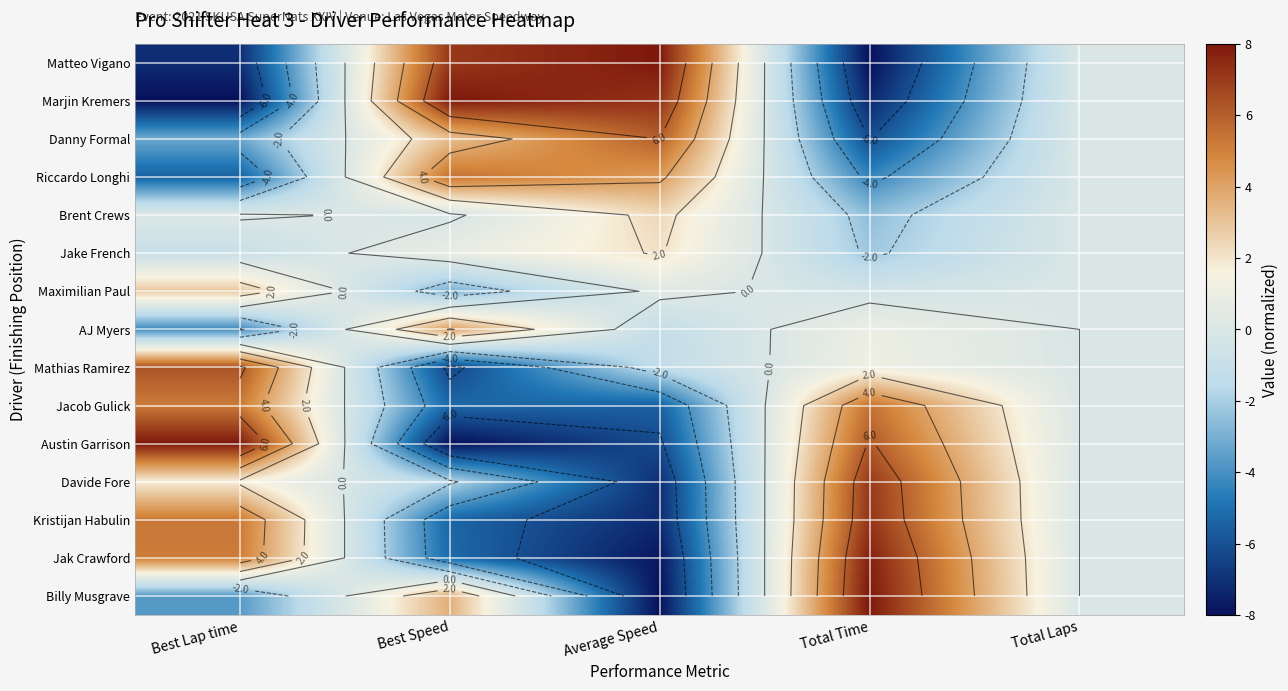

Read the Matteo Vigano value at Best Lap time.

-7.1